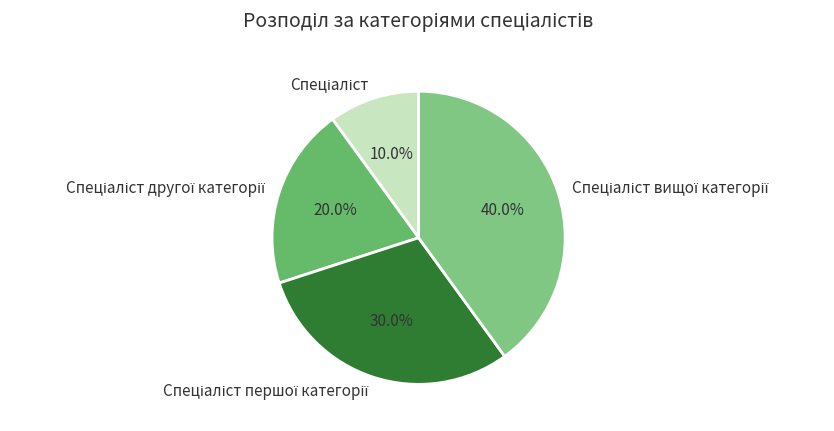

Is there a majority slice in this chart?

No